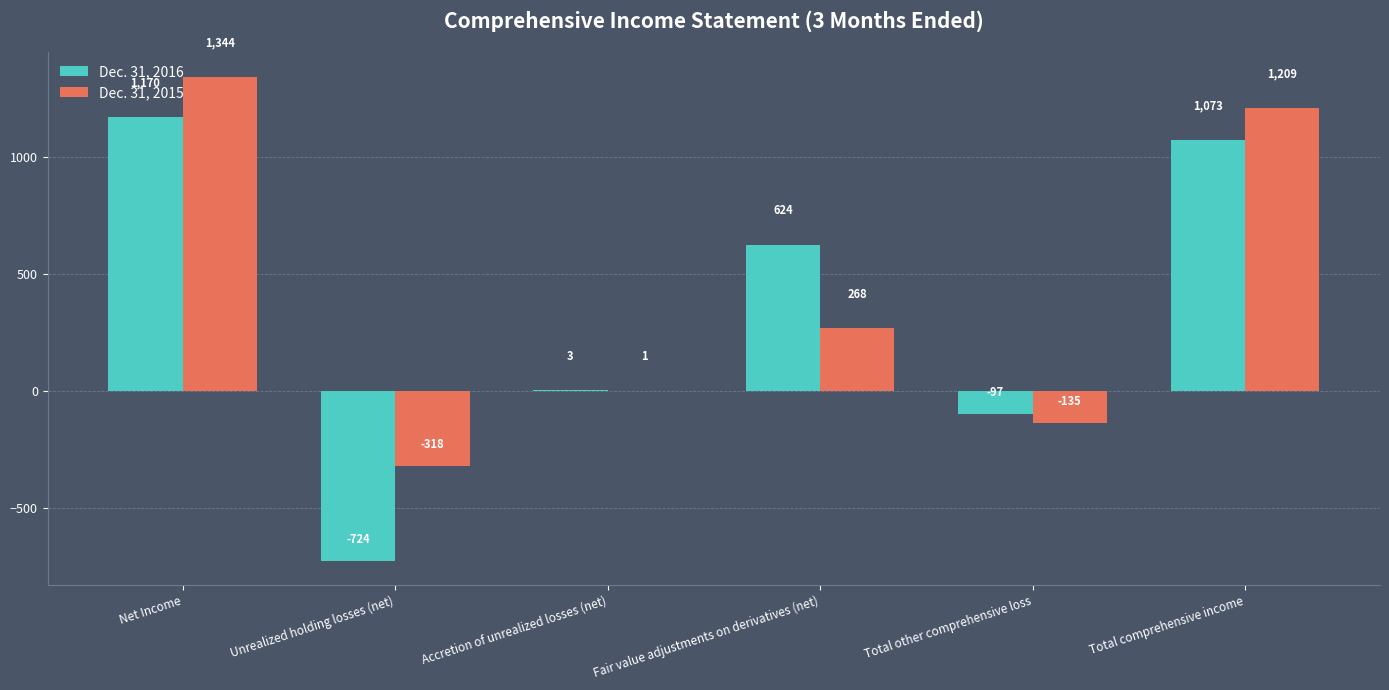

What is the sum of the Dec. 31, 2015 values at Total comprehensive income and Net Income?

2553